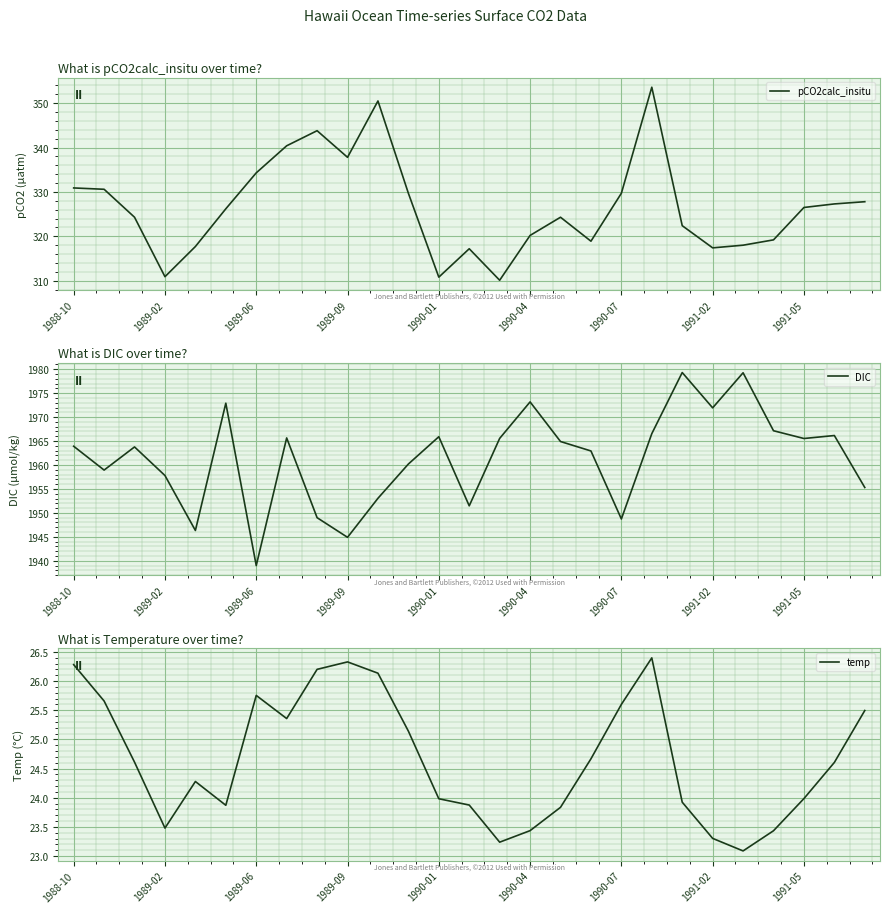

True or false: temp and pCO2calc_insitu intersect in this chart.

False